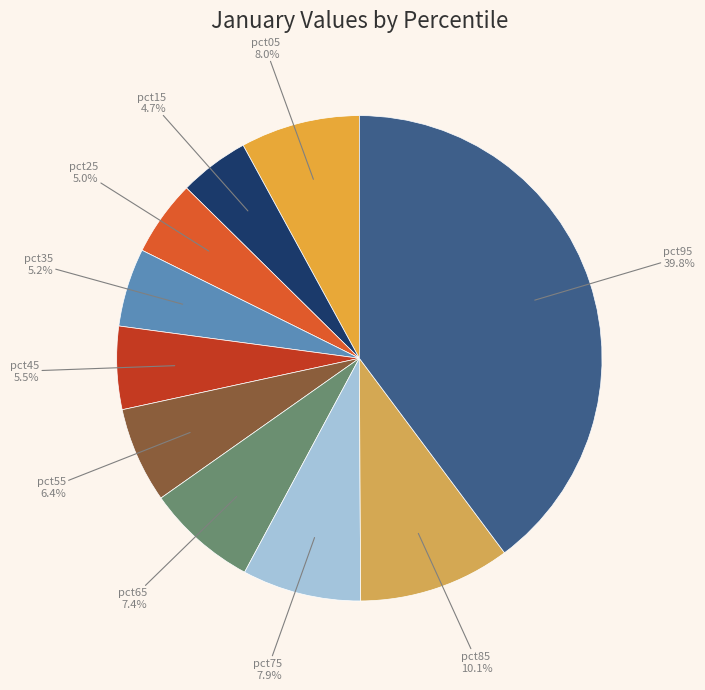

To the nearest percent, what is the combined percentage of pct35 and pct25?

10%